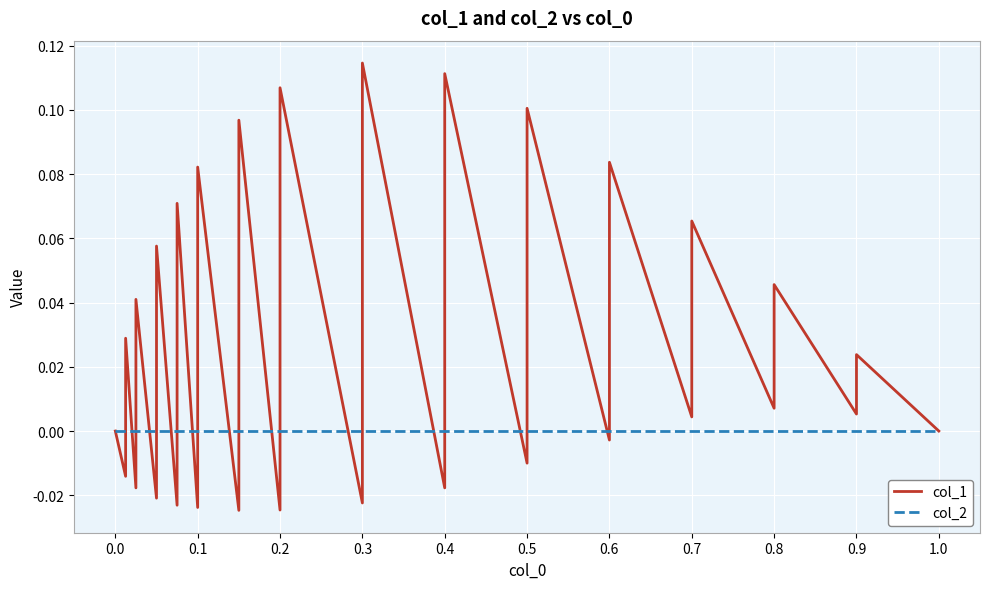

How many lines are shown in the chart?

2